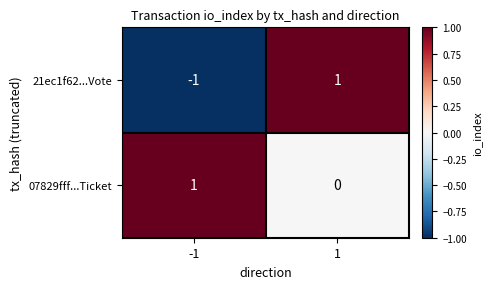

At which category is the sum across all series the highest?

1